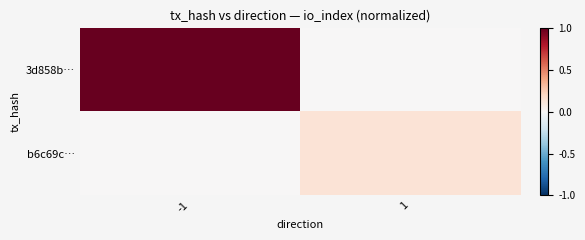

Reading right to left, what are all the values shown in this chart?

3d858b…: 1=0.0	-1=1.0
b6c69c…: 1=0.1	-1=0.0